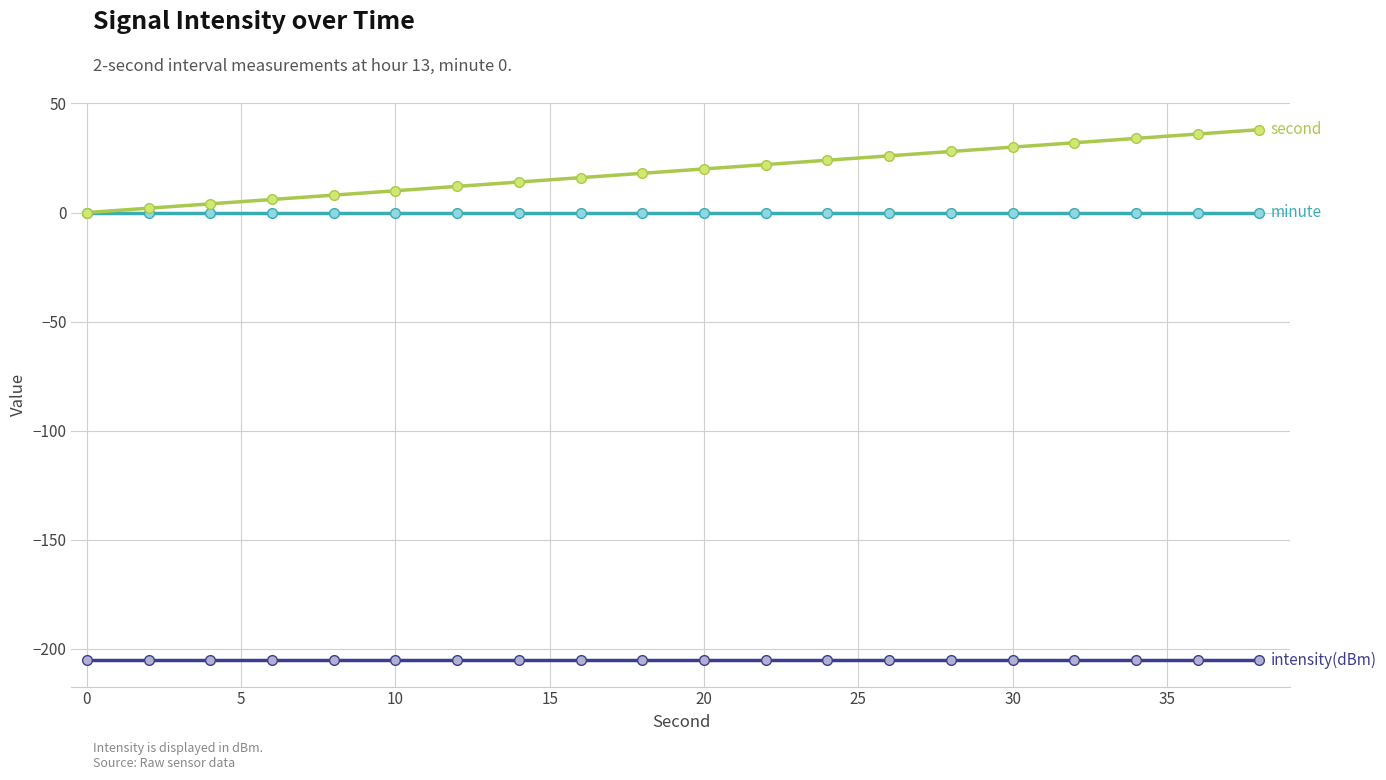

What is the minimum value shown in the chart?

-205.1